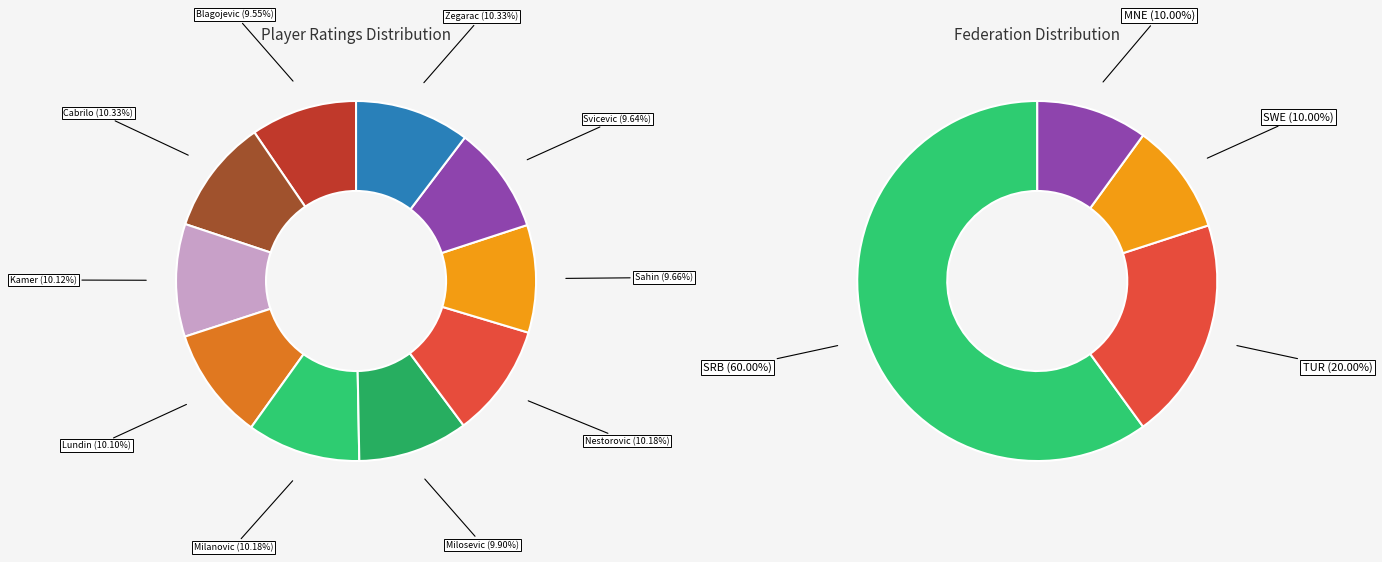

The Kamer Kayra slice represents 10% of the pie. True or false?

True